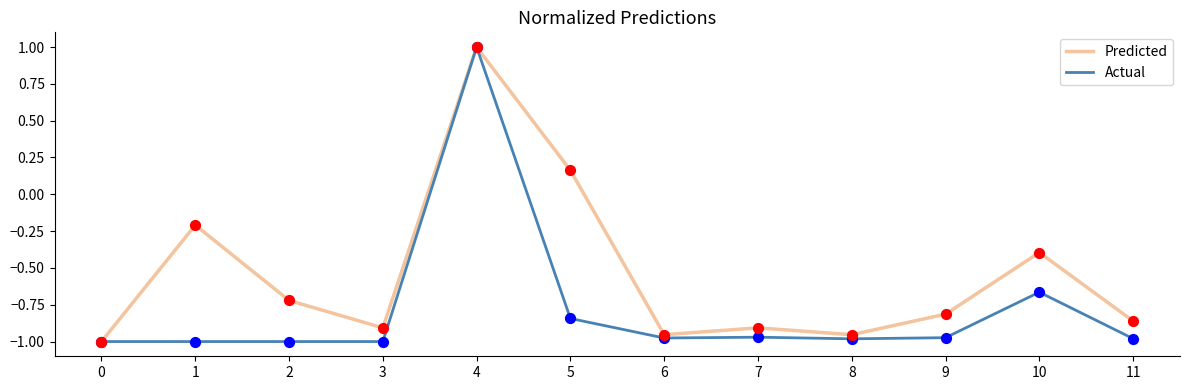

What is the difference between the highest and lowest values at 1?

0.8